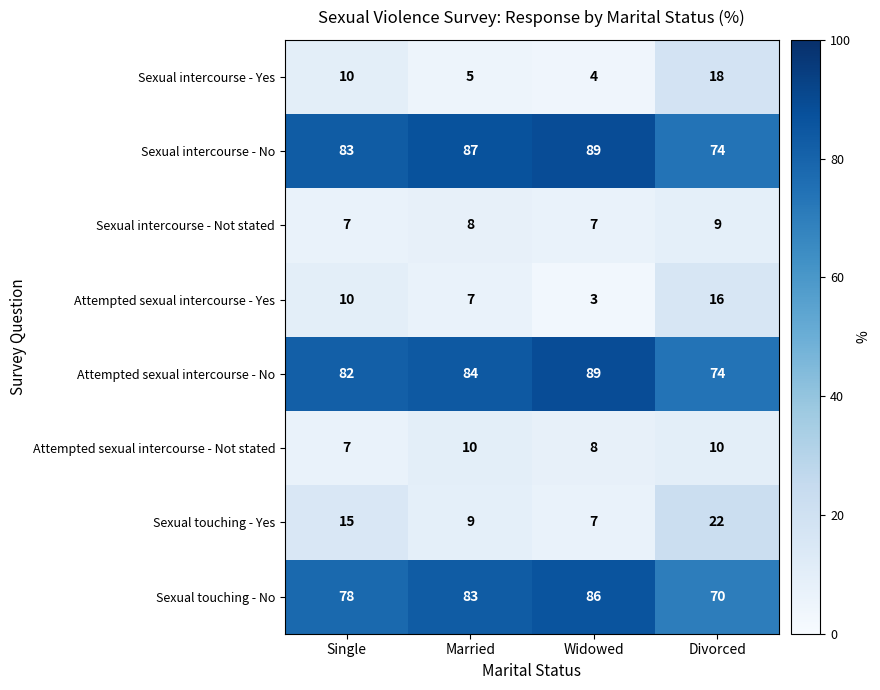

How many series are shown in this chart?

8